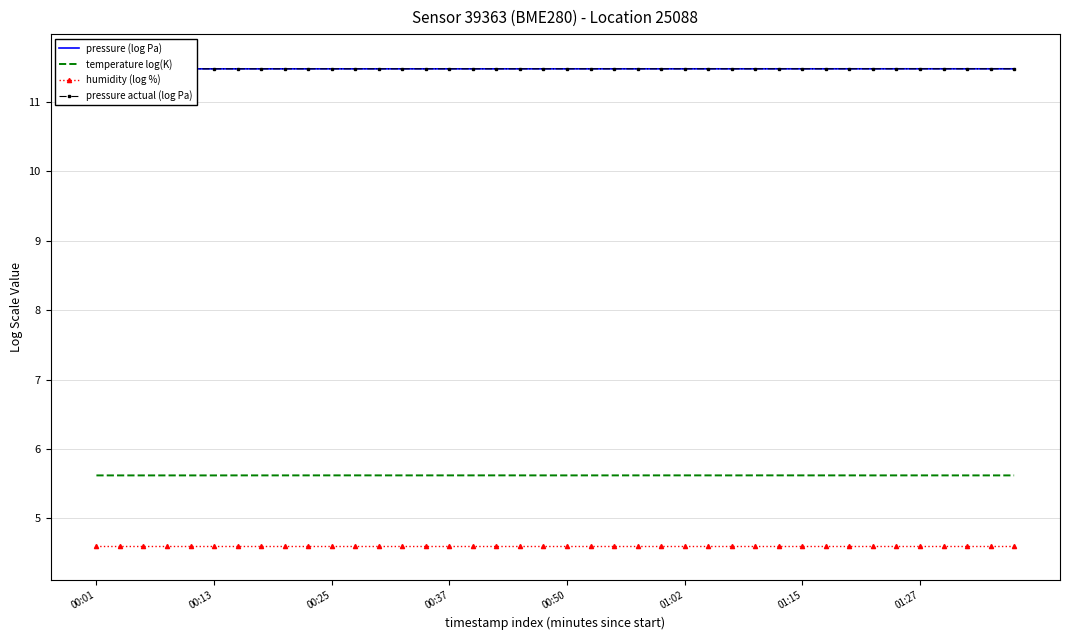

True or false: pressure actual (log Pa) and temperature log(K) cross at least once.

False